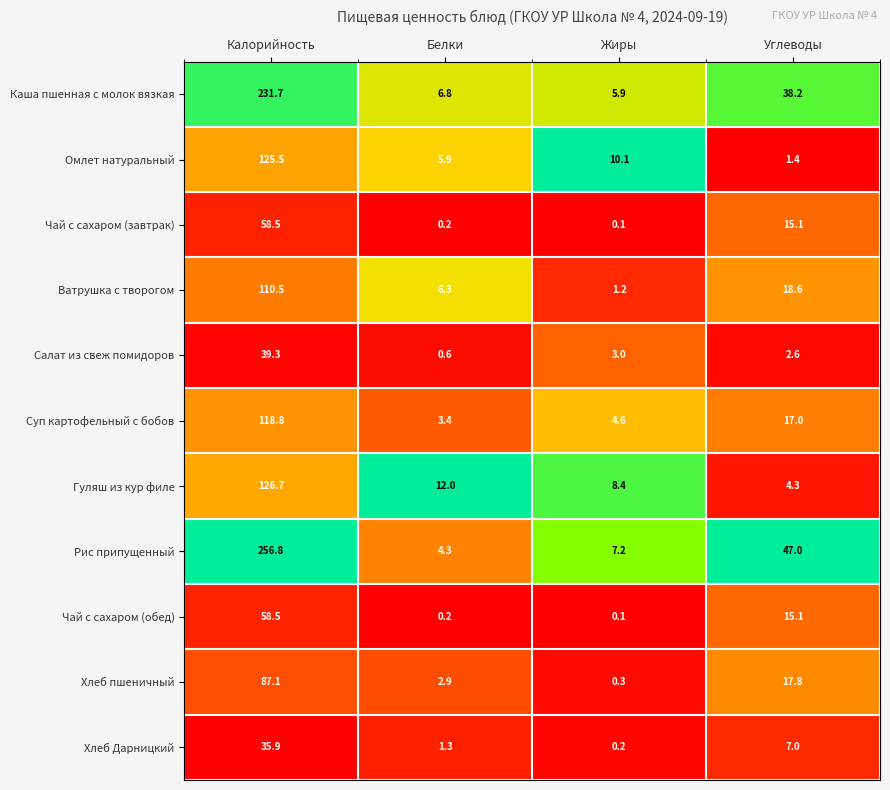

List the labels in order of Хлеб Дарницкий value, smallest first.

Жиры, Белки, Углеводы, Калорийность